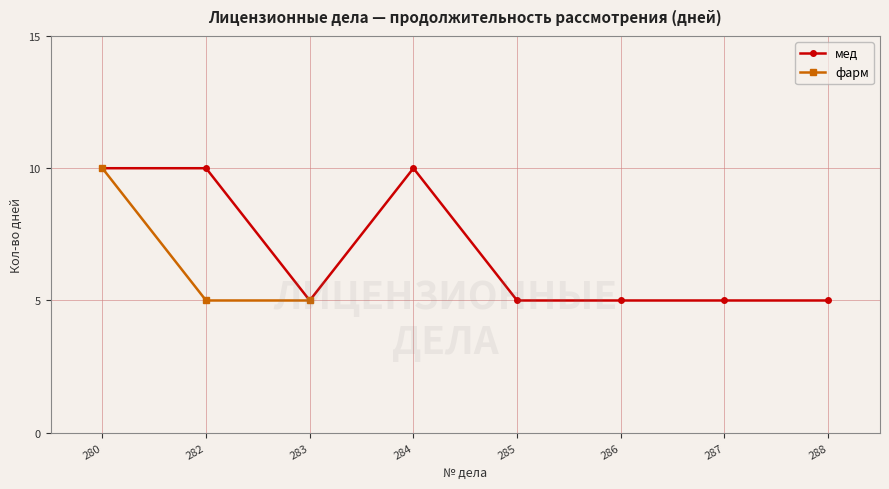

Which category has the highest value across all series?

280